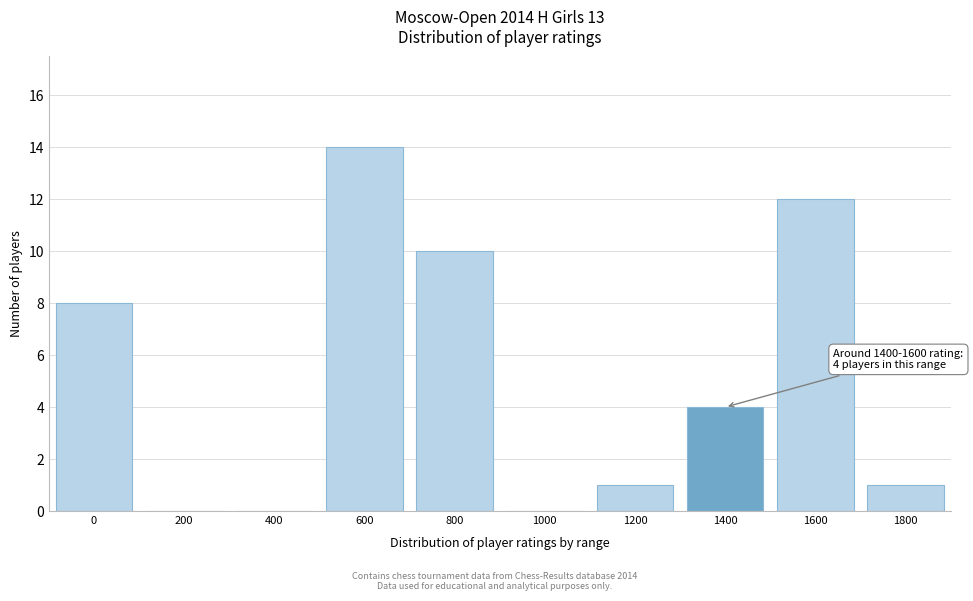

Reading left to right, transcribe all the data shown in this chart.

0=8	200=0	400=0	600=14	800=10	1000=0	1200=1	1400=4	1600=12	1800=1